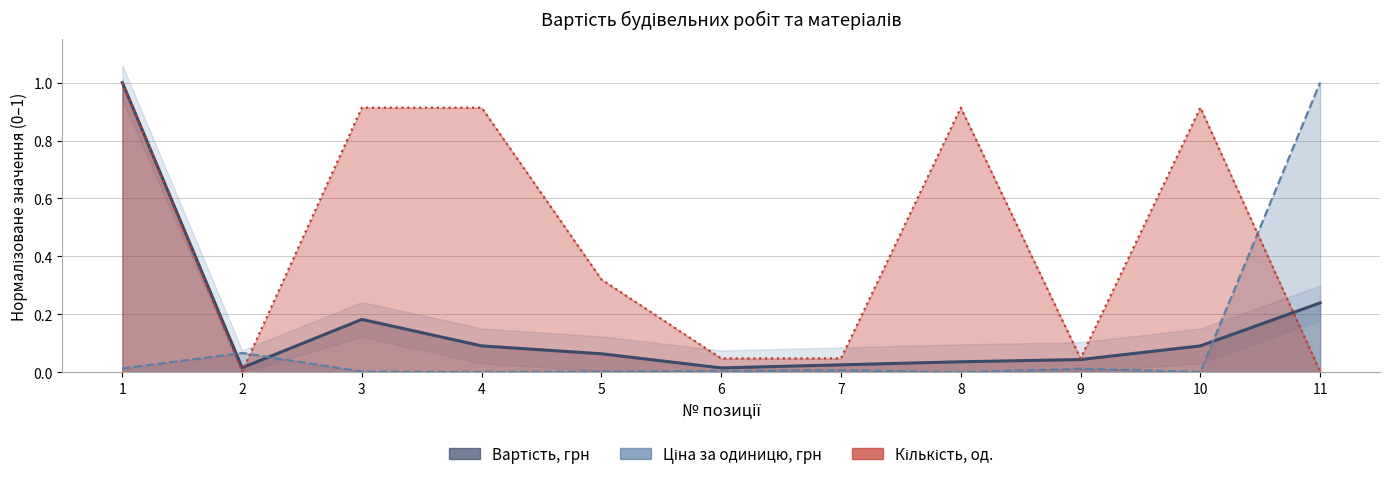

How many lines are shown in the chart?

3